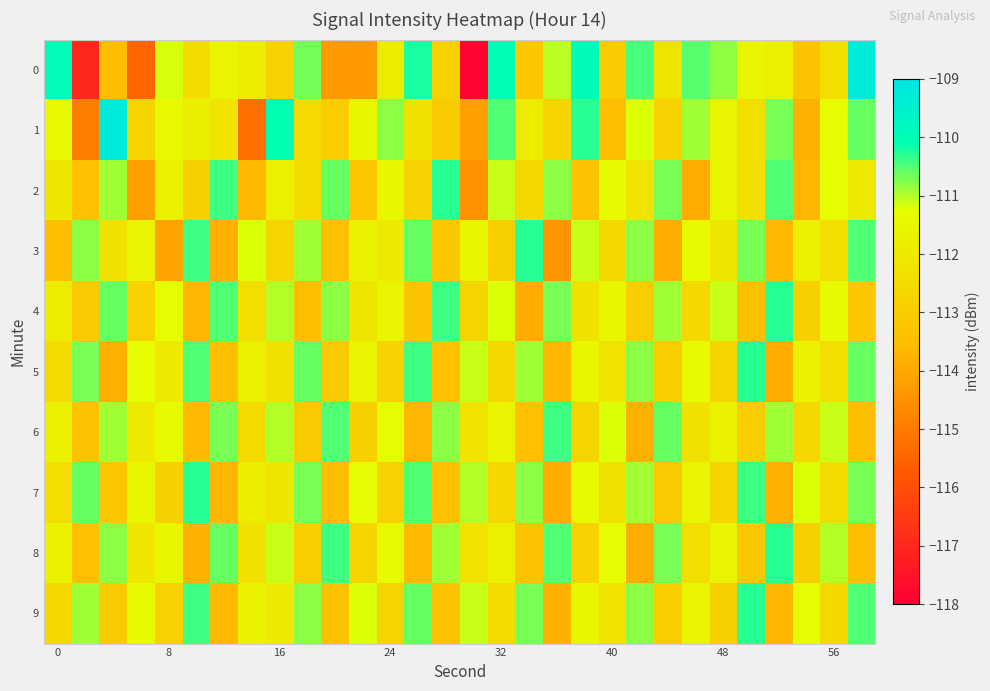

How many data points does each series have?

30